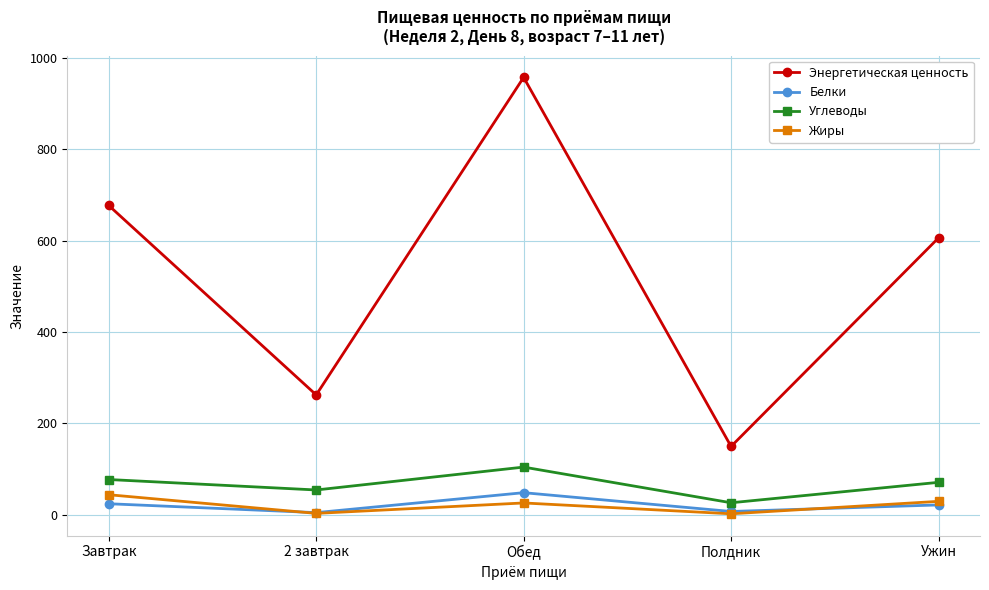

True or false: Белки has more than 0 points higher than both neighbors.

True